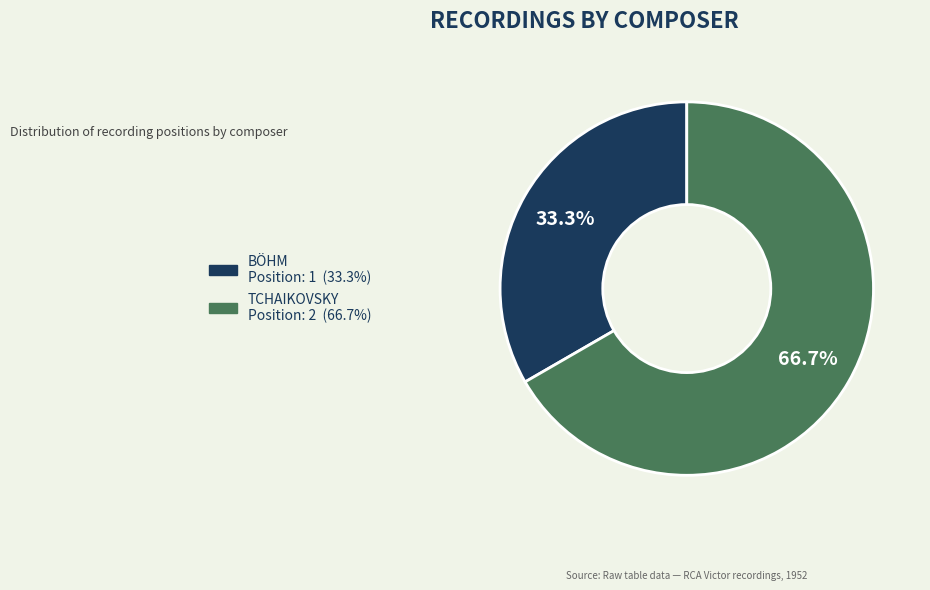

What percentage is the BÖHM slice, to the nearest percent?

33%